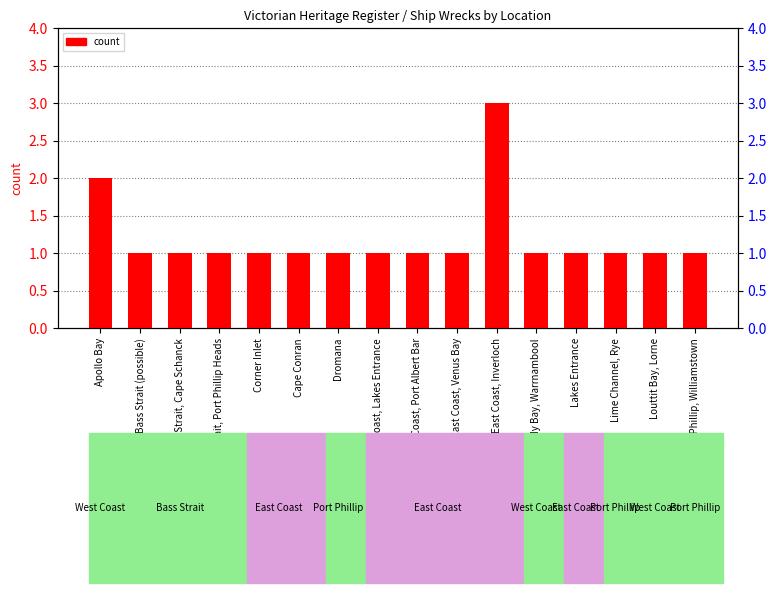

Rank the categories by value from lowest to highest.

Bass Strait (possible), Bass Strait, Cape Schanck, Bass Strait, Port Phillip Heads, Corner Inlet, Cape Conran, Dromana, East Coast, Lakes Entrance, East Coast, Port Albert Bar, East Coast, Venus Bay, Lady Bay, Warrnambool, Lakes Entrance, Lime Channel, Rye, Louttit Bay, Lorne, Port Phillip, Williamstown, Apollo Bay, East Coast, Inverloch